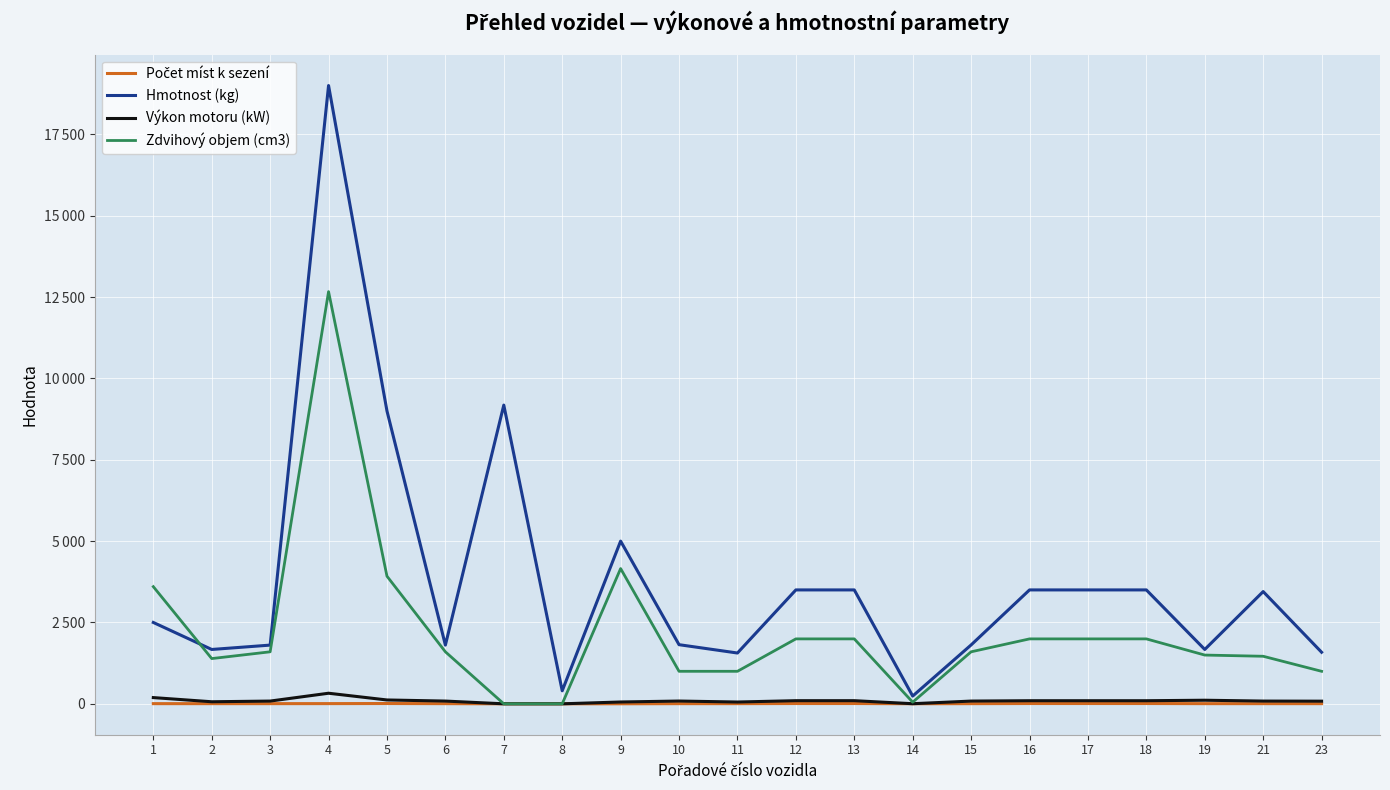

Does the chart have visible grid lines?

Yes